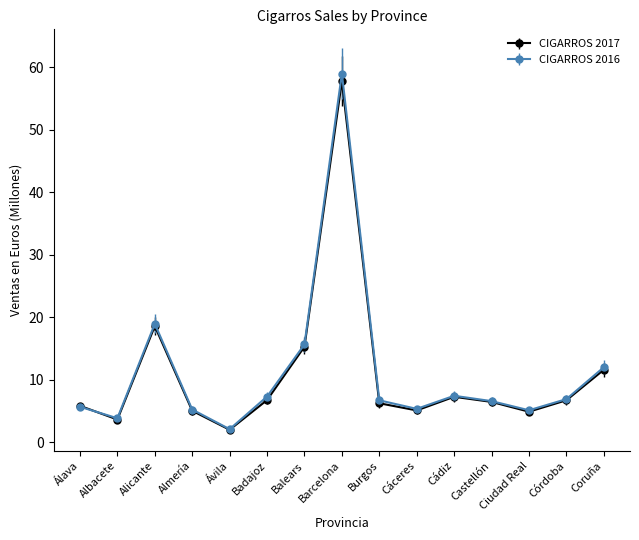

Which series changed the most between Ciudad Real and Córdoba?

CIGARROS 2017